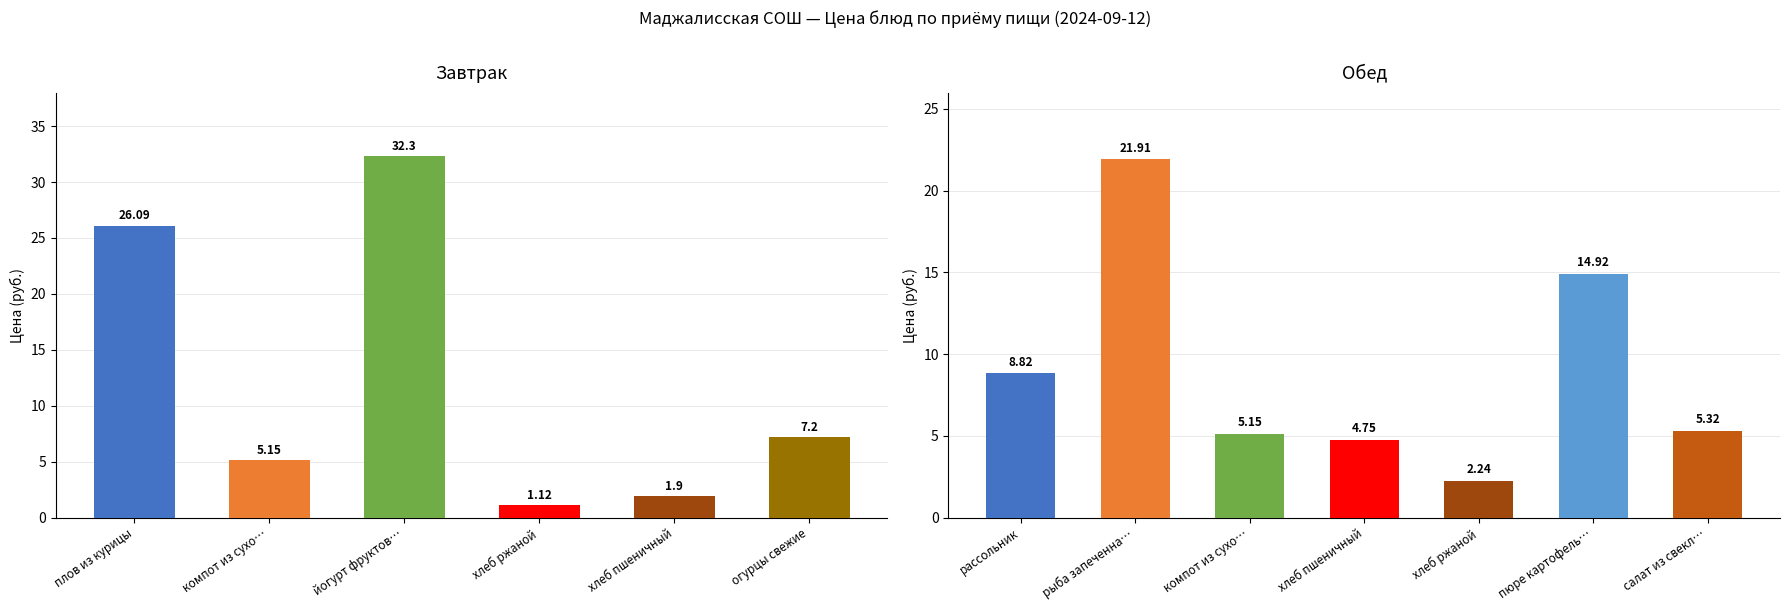

Count the number of data series in this chart.

1